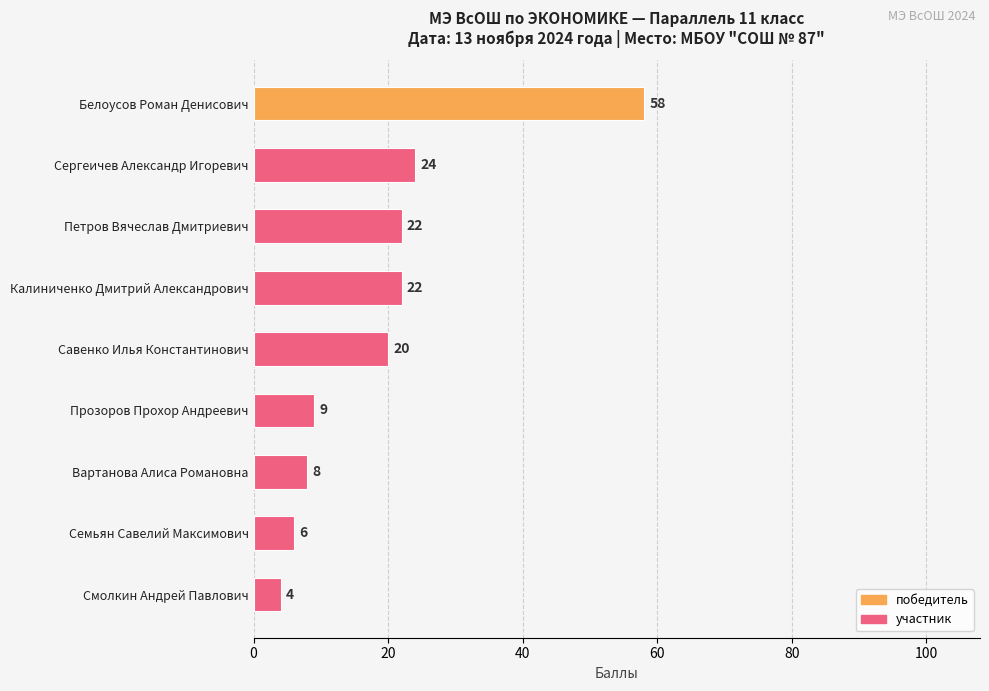

Reading top to bottom, transcribe all the data shown in this chart.

58	24	22	22	20	9	8	6	4